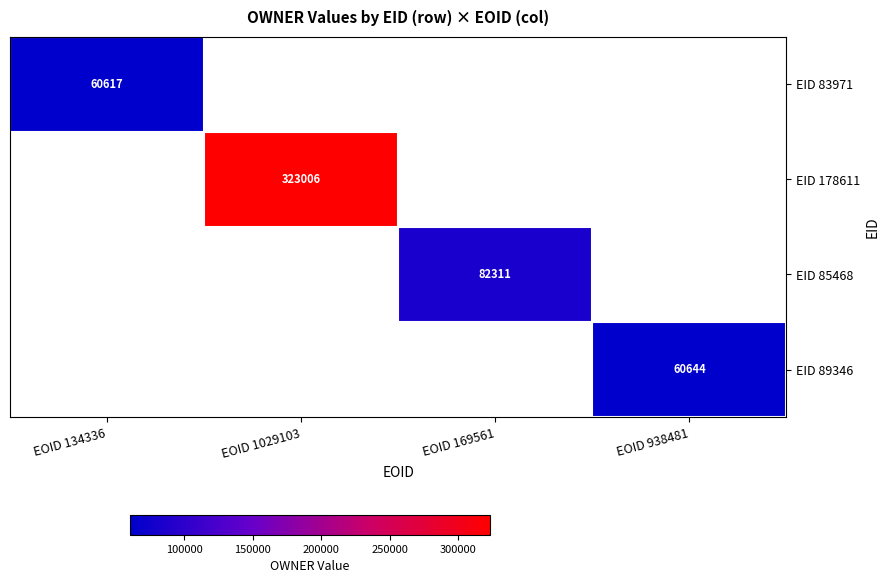

Which has a higher value, EOID 134336 or EOID 169561?

EOID 169561